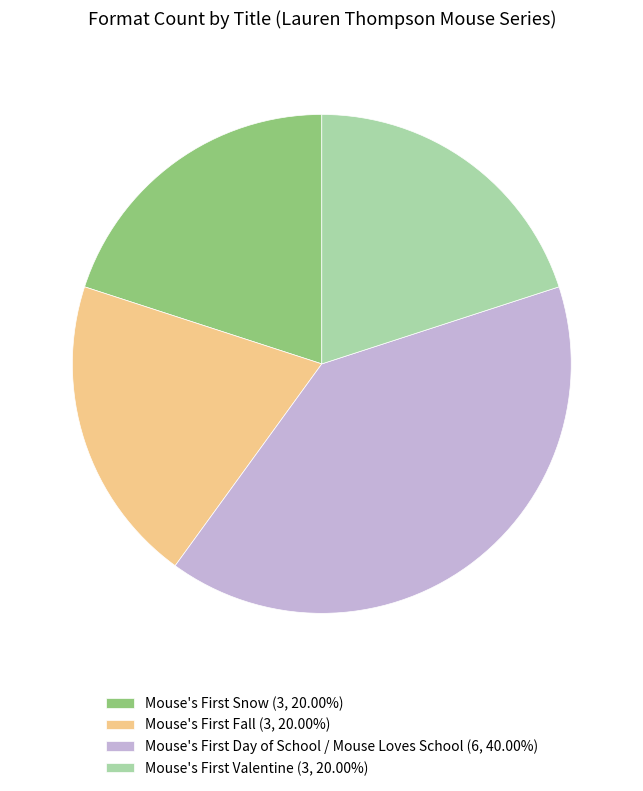

Does any single category account for the majority?

No